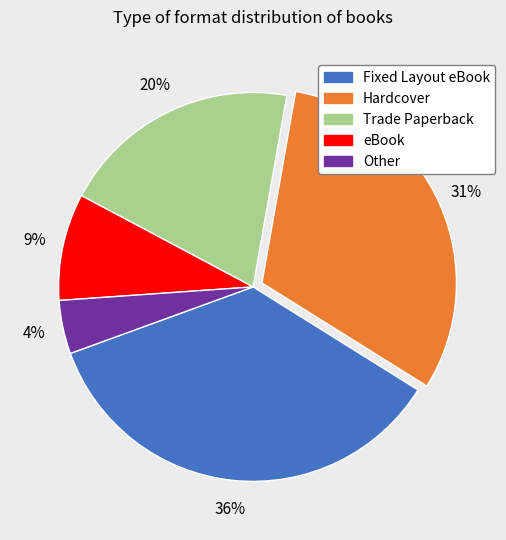

Does any single category account for the majority?

No